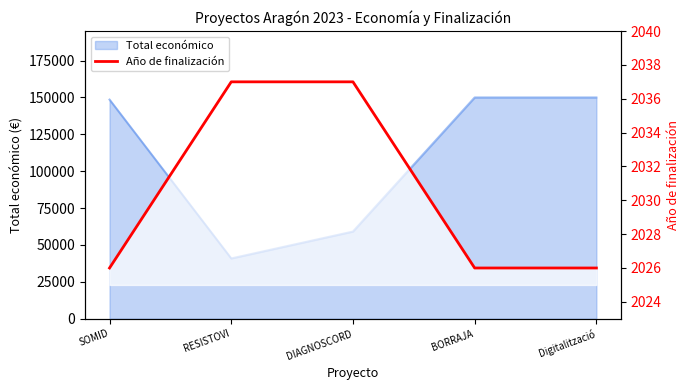

Reading right to left, list all the values displayed in this chart.

2026	2026	2037	2037	2026